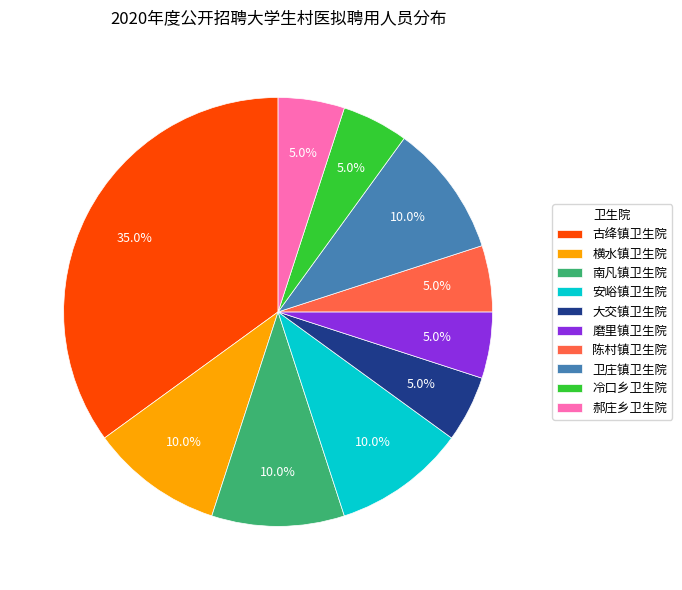

To the nearest percent, what is the combined percentage of 横水镇卫生院 and 古绛镇卫生院?

45%